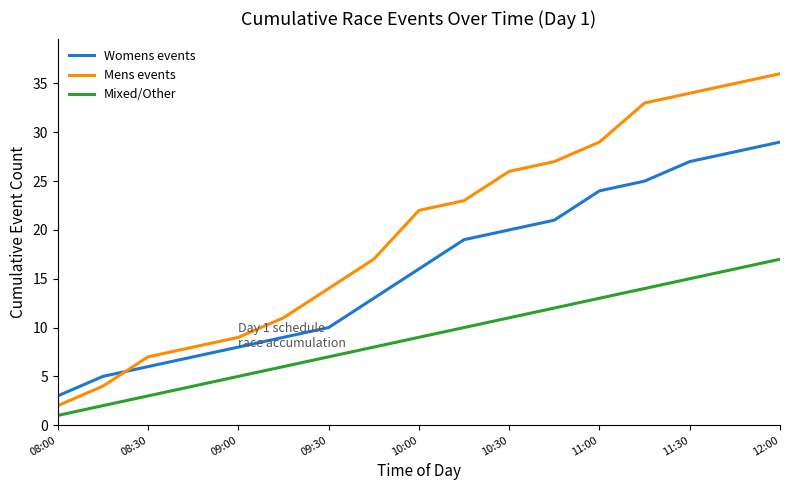

What is the highest value of the Womens events series?

29